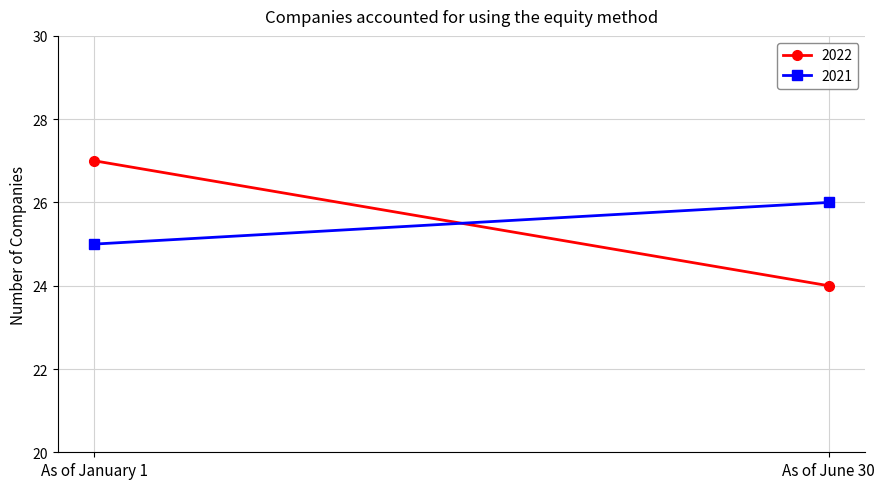

What is the sum of all 2022 values?

51